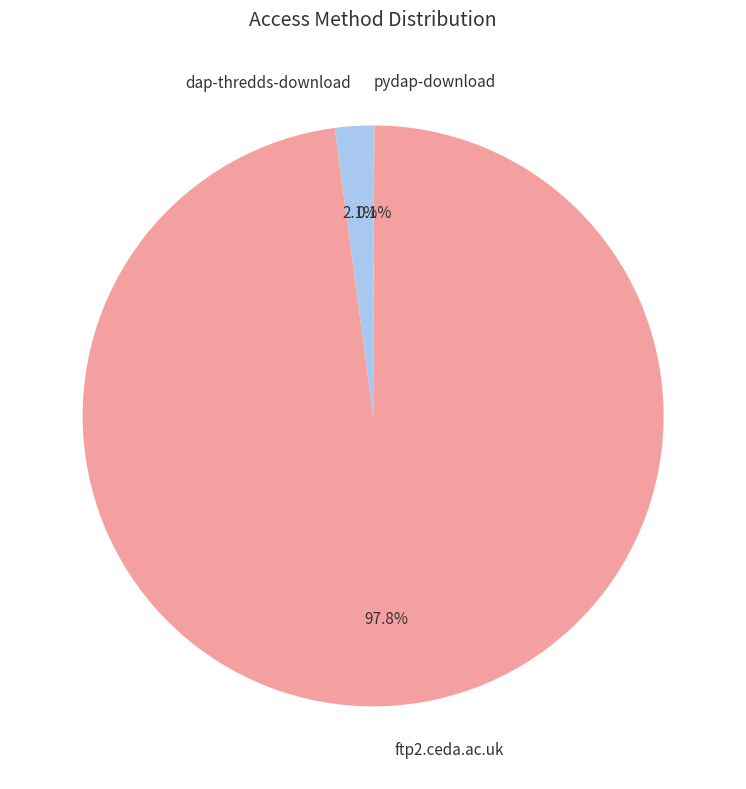

To the nearest percent, what is the average slice percentage?

33%